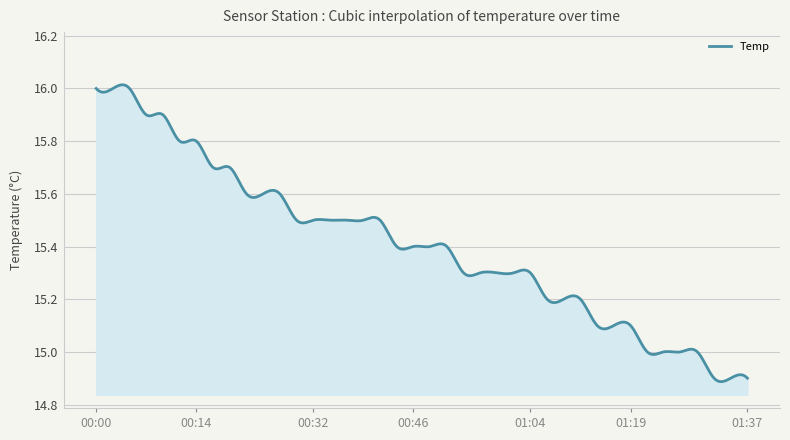

What is the difference between the maximum and minimum values?

1.1